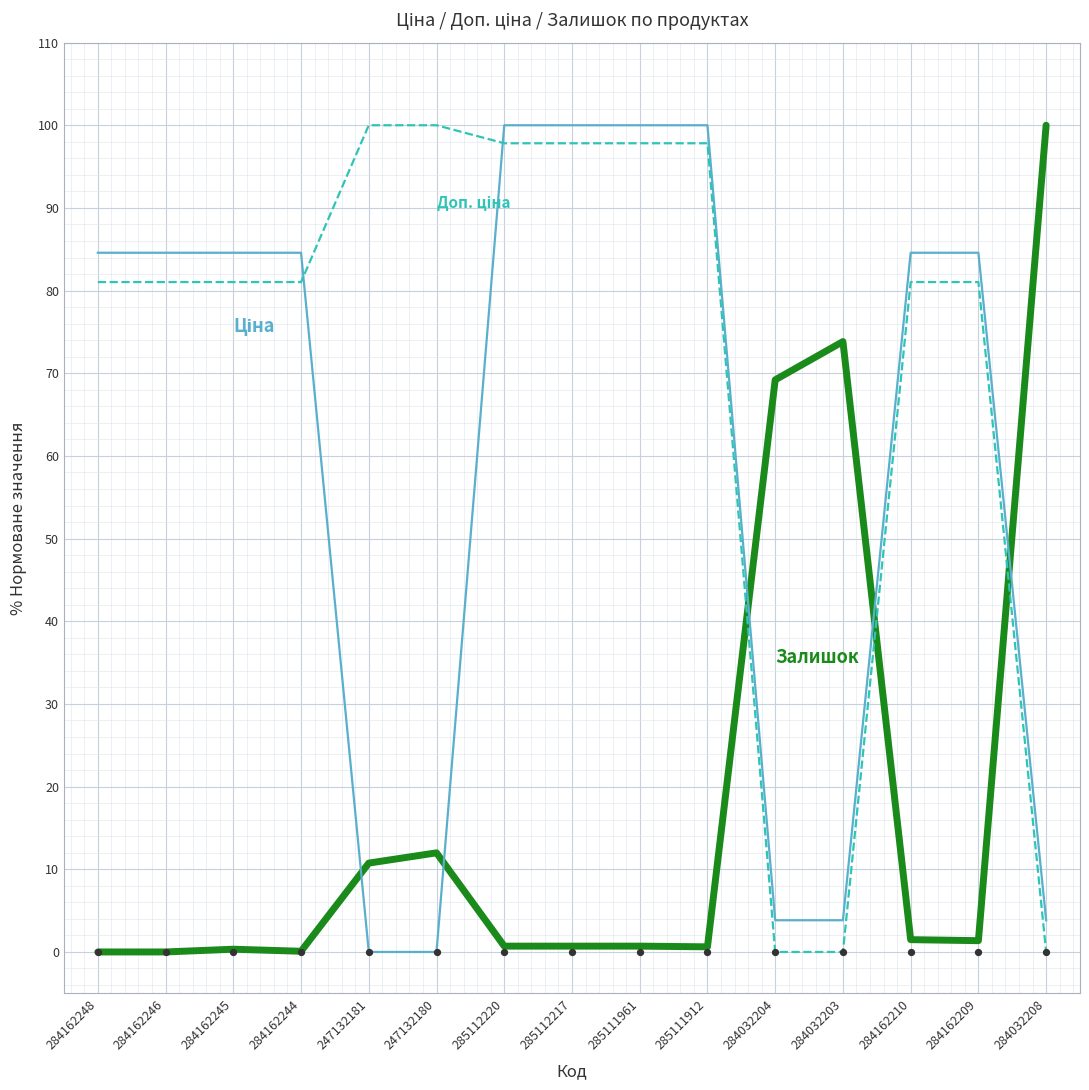

Which series contains the lowest Y value?

Залишок